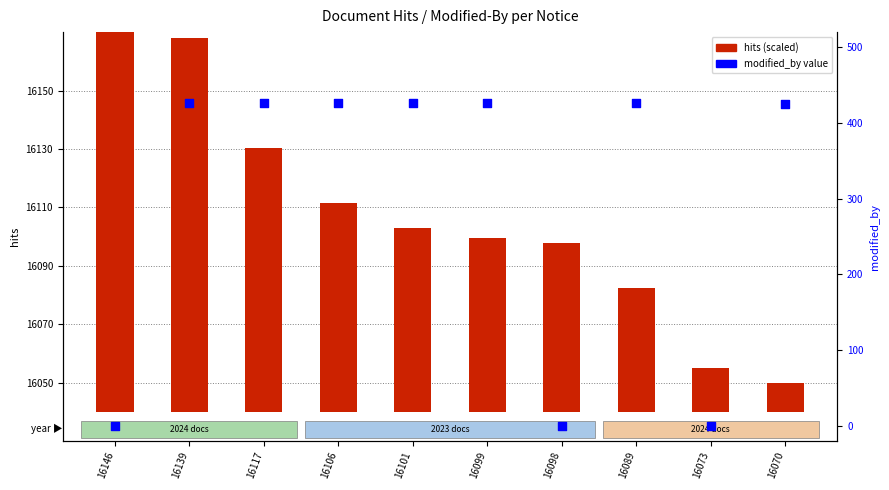

Which series has the largest total across all categories?

modified_by